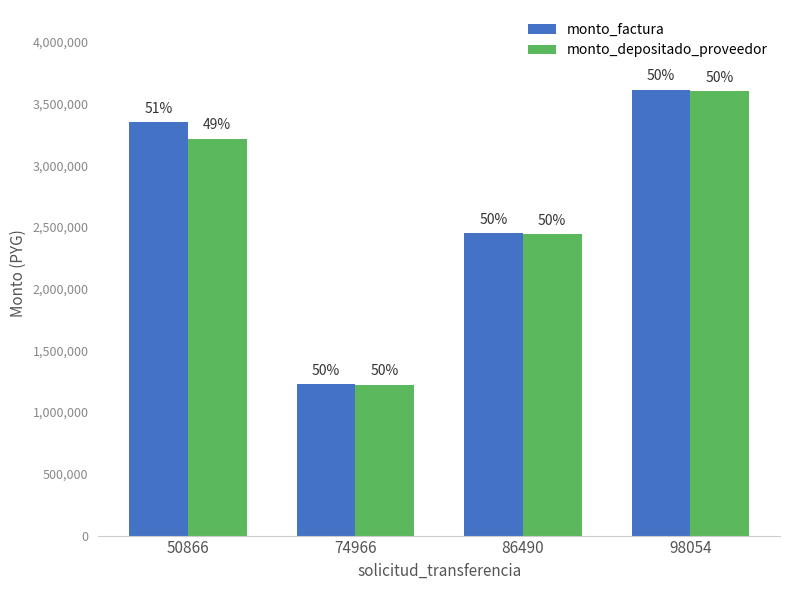

How many bars are there in total?

8